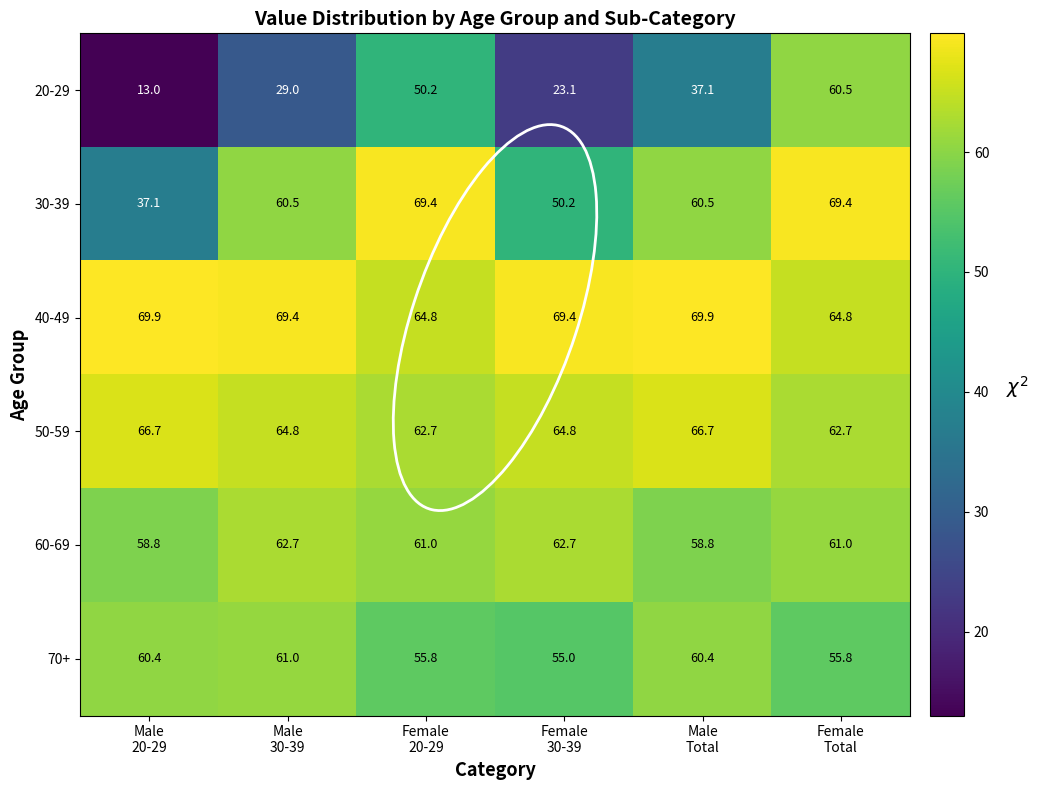

Which series has the widest spread of values?

20-29